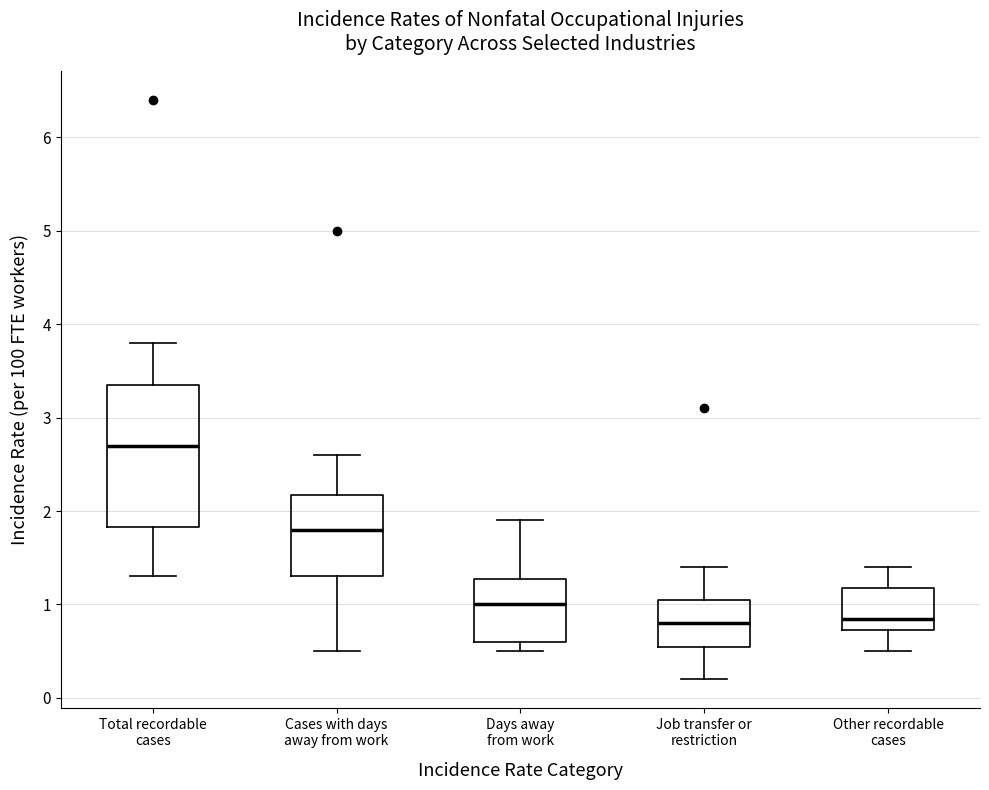

Where is the upper edge of the box for Cases with days away from work on the y-axis? The values are not printed on the chart, so give them approximately, as read against the axis.

2.2